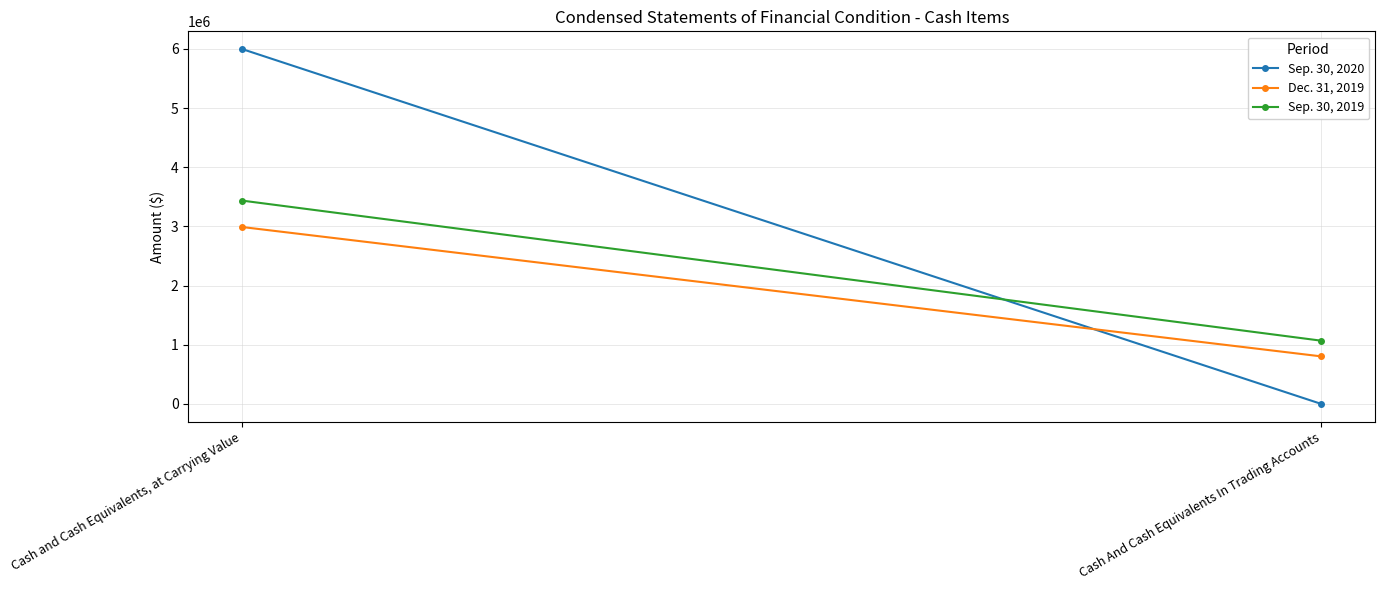

What is the sum of all Dec. 31, 2019 values?

3794705